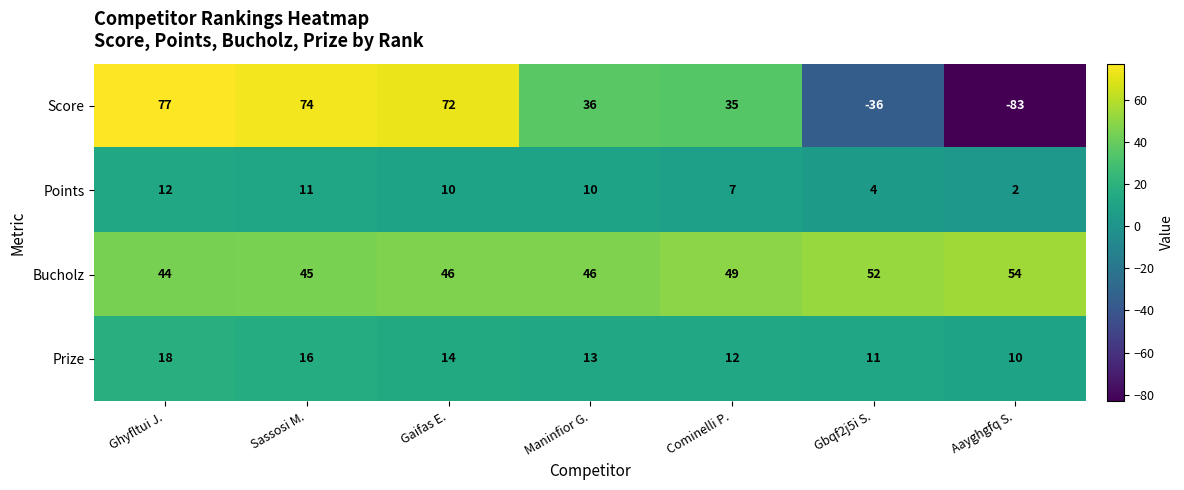

What is the sum of the Prize values at Gbqf2j5i S. and Ghyfltui J.?

29